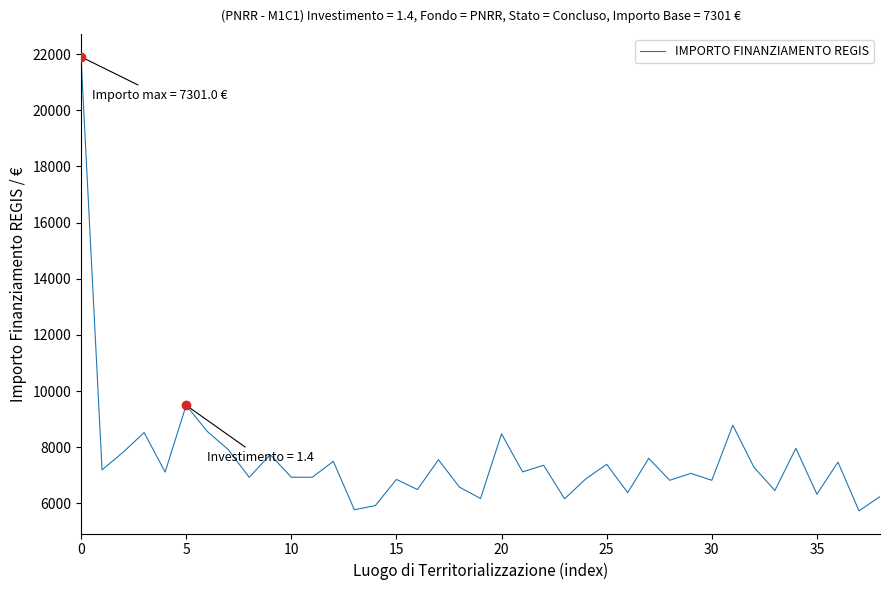

Does the chart display data point markers on the line(s)?

No